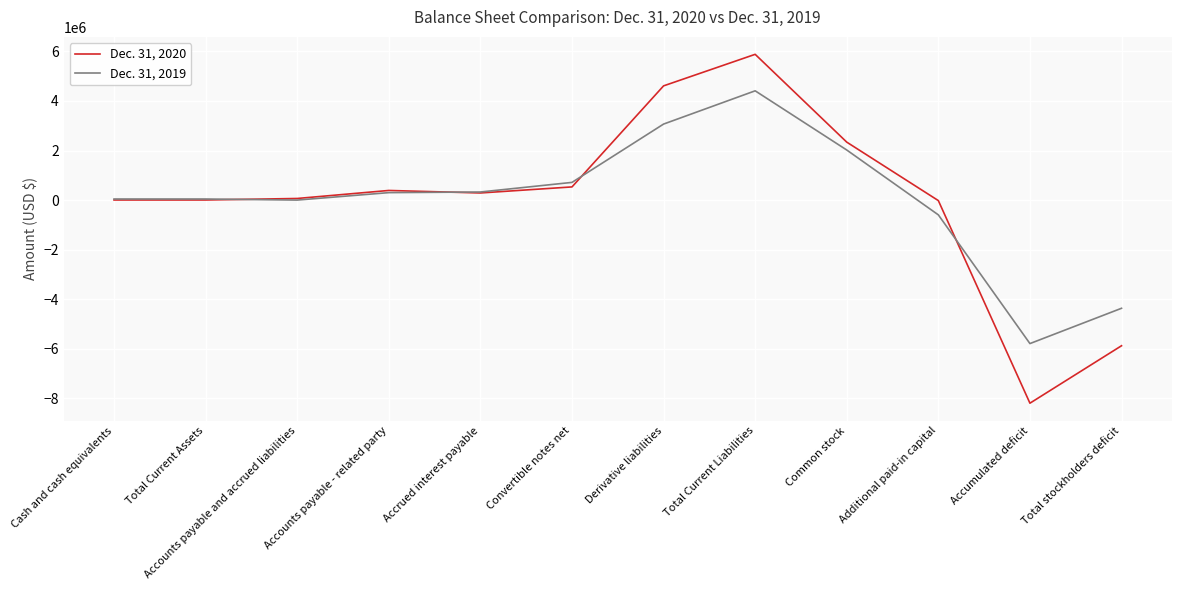

What is the maximum value shown in the chart?

5883009